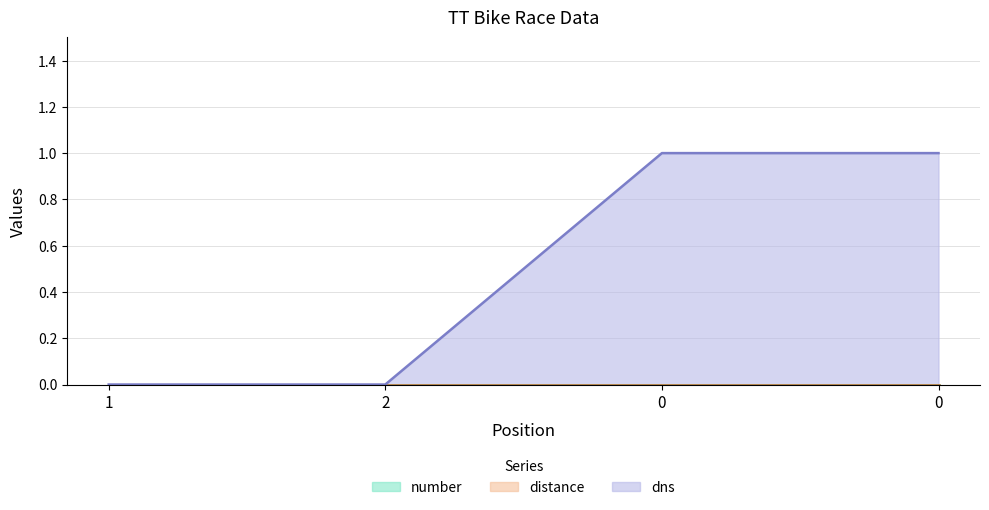

Is the value of distance at 2 greater than the value of number at 2?

No